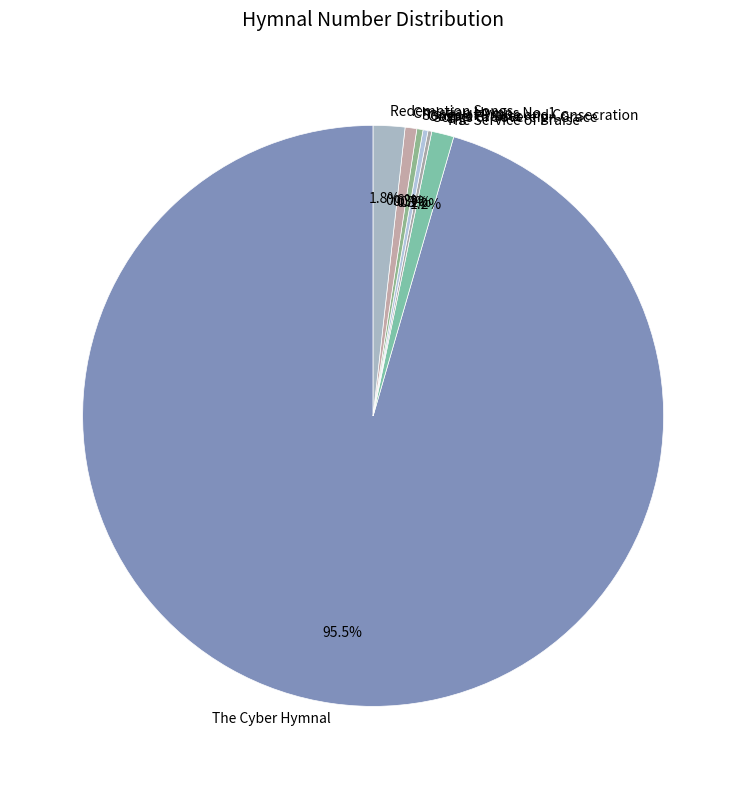

Is The Service of Praise the majority of the pie?

No